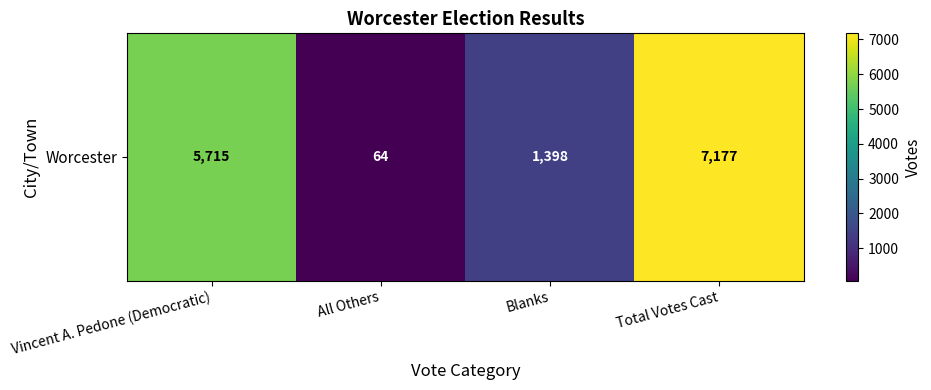

List the labels in order of value, largest first.

Total Votes Cast, Vincent A. Pedone (Democratic), Blanks, All Others